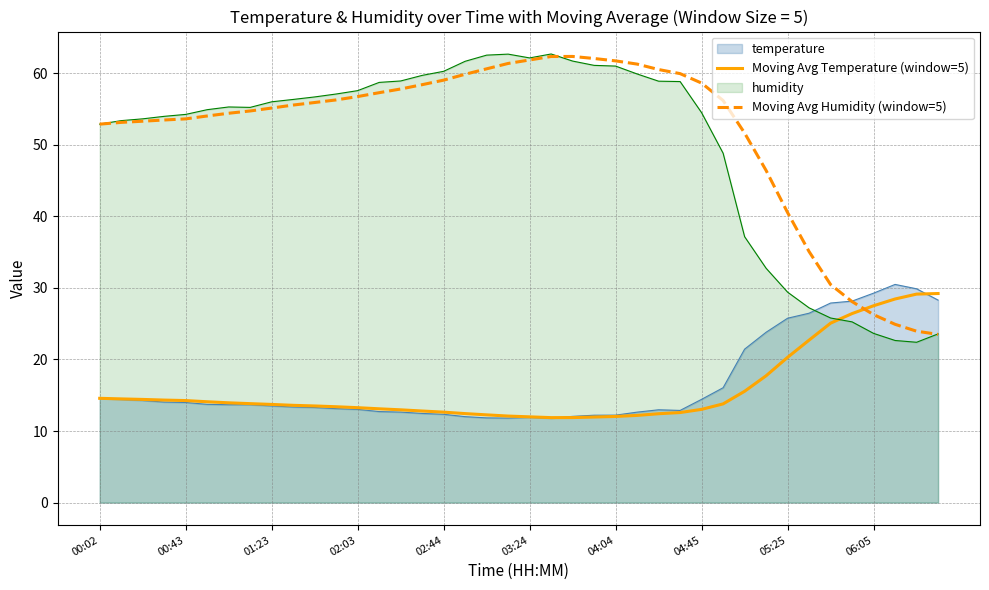

True or false: Moving Avg Temperature (window=5) and Moving Avg Humidity (window=5) cross at least once.

True